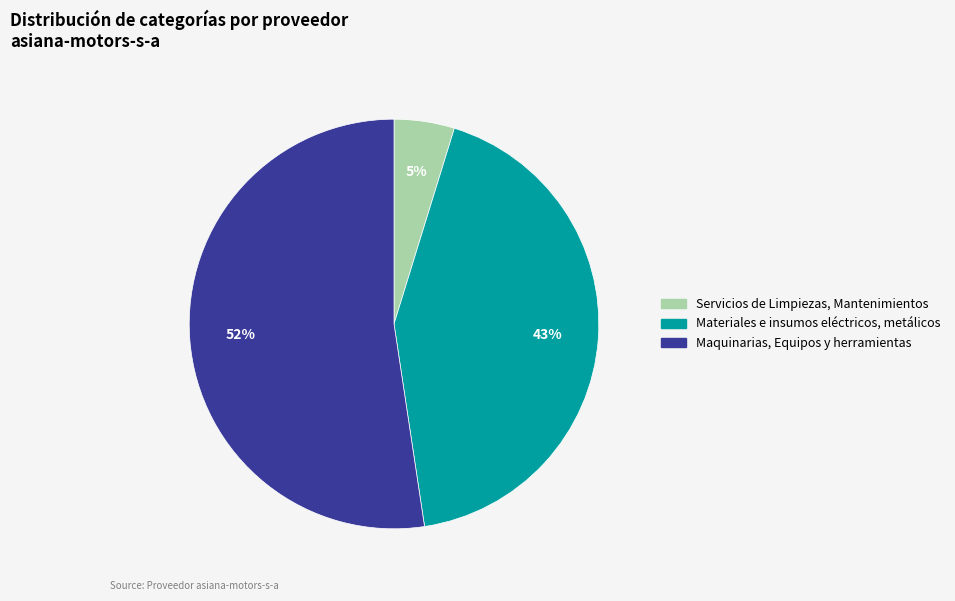

True or false: Materiales e insumos eléctricos, metálicos accounts for 50% of the total.

False